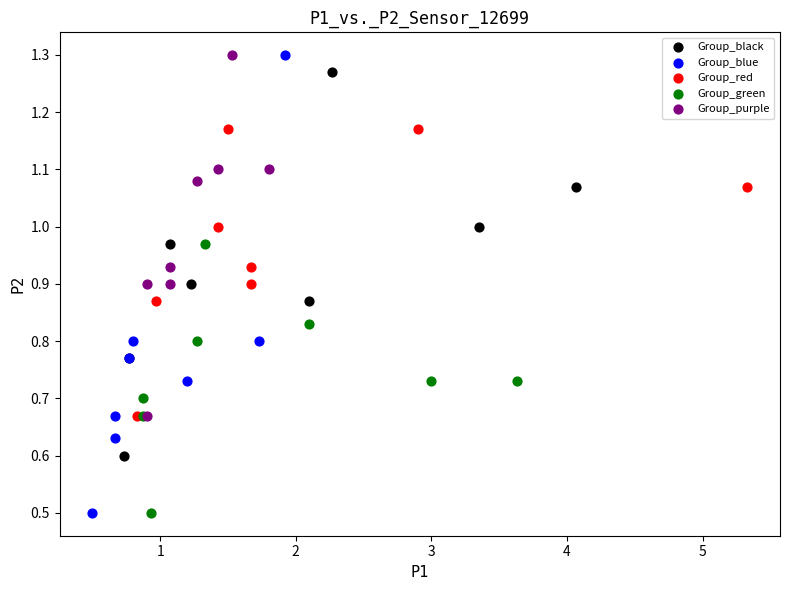

Which series has the widest spread of Y values?

Group_blue